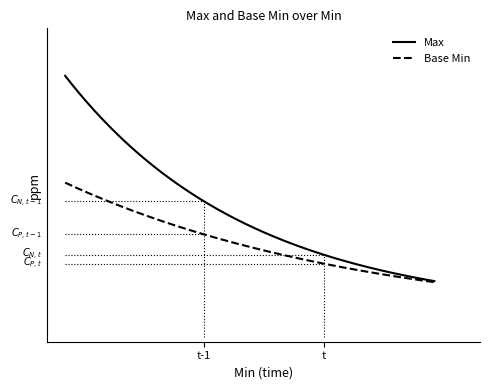

What are all the series names shown in the legend?

Max, Base Min